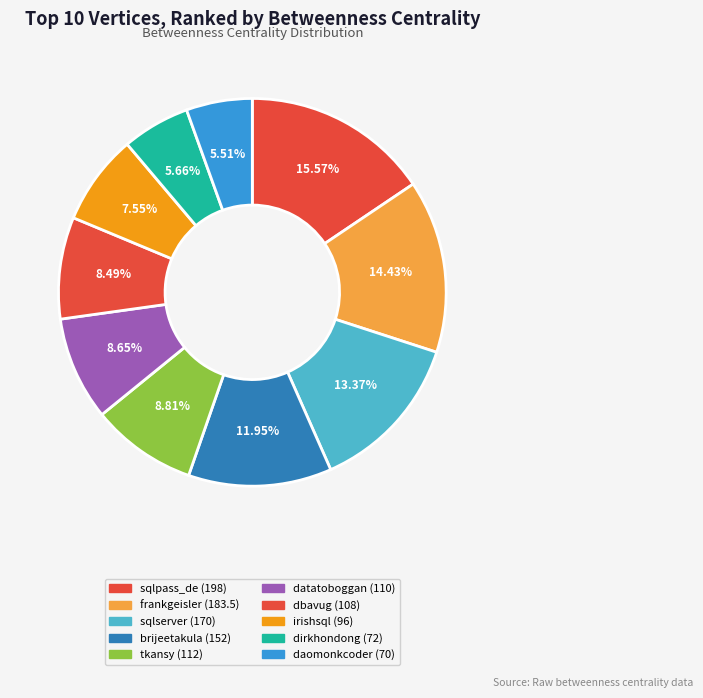

To the nearest percent, what is the difference between the largest and smallest slice percentages?

10%